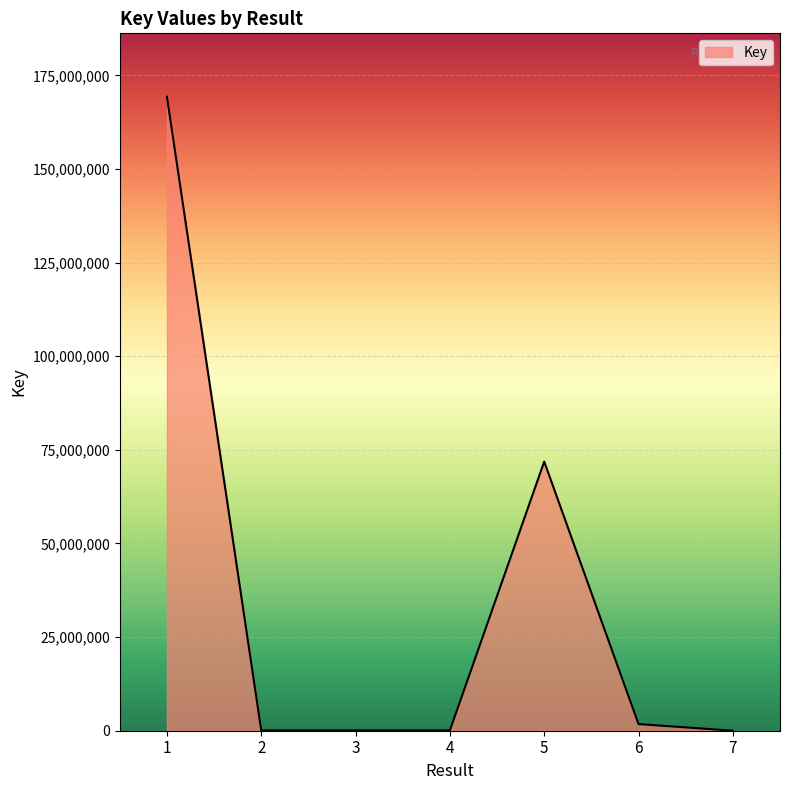

True or false: the data has more than 2 interior local peaks.

False